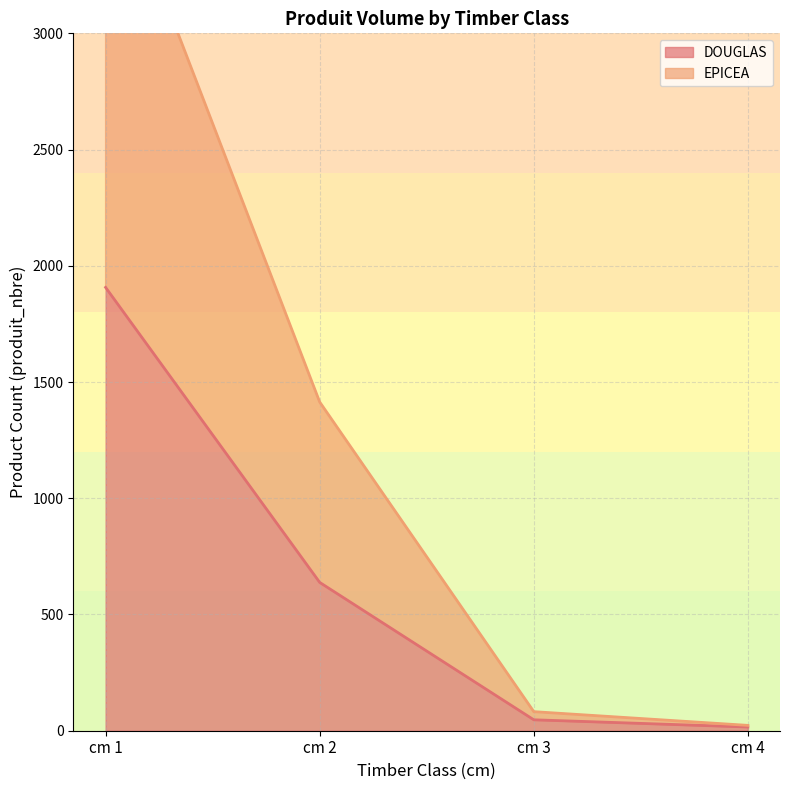

What are all the series names shown in the legend?

DOUGLAS, EPICEA